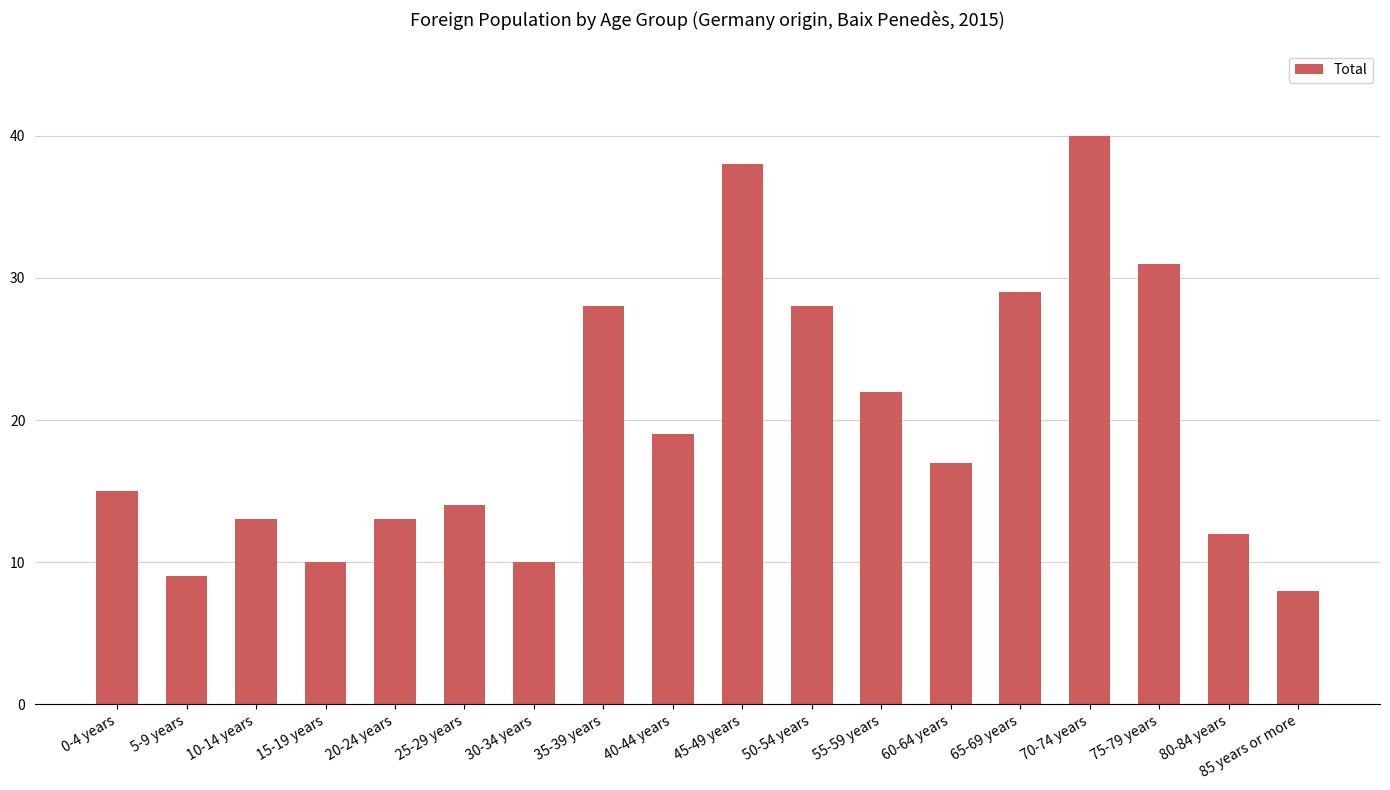

How many bars are there in total?

18